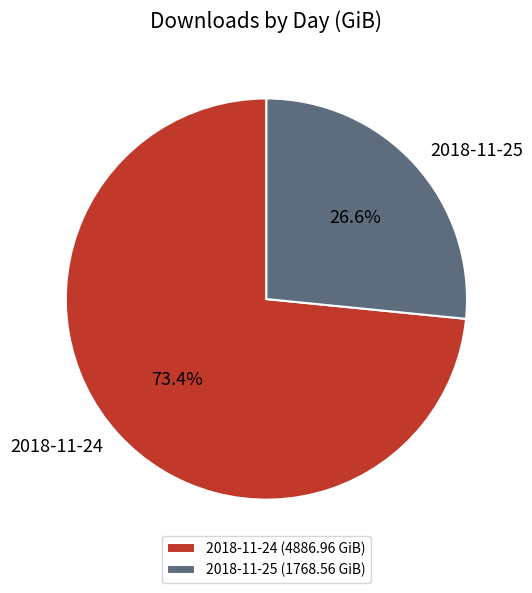

What percentage is the 2018-11-24 slice, to the nearest percent?

73%